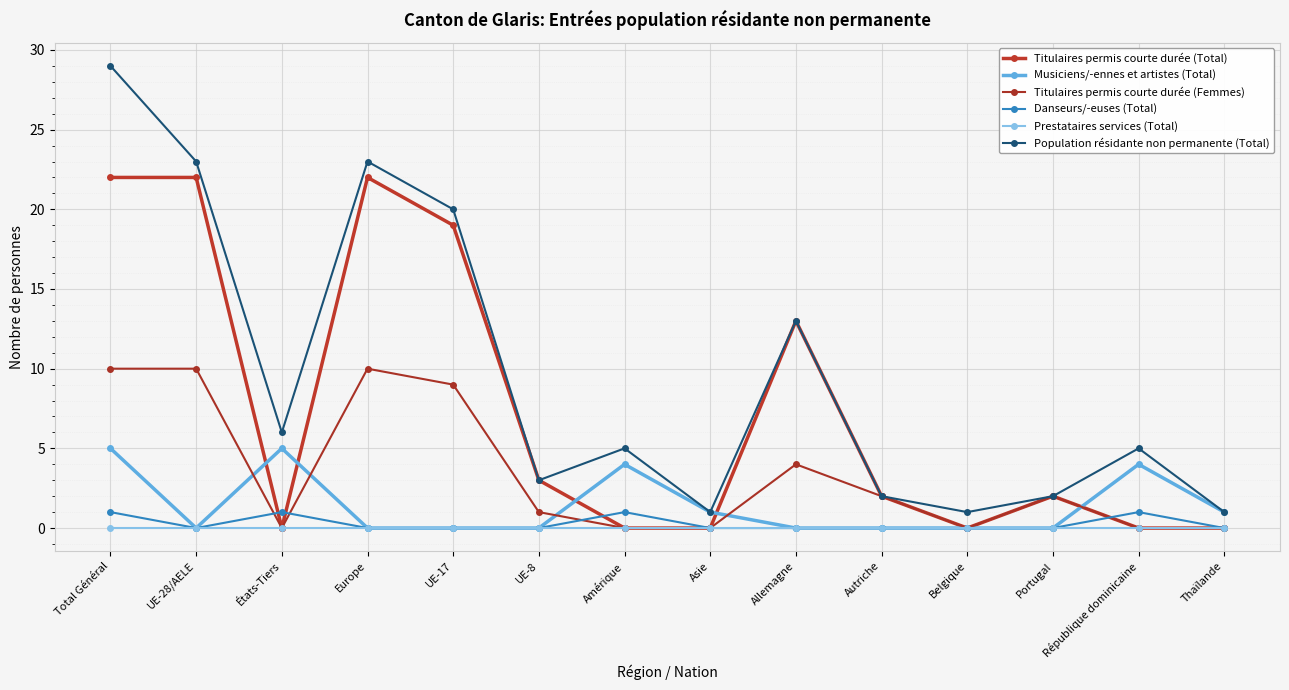

How many data points does each series have?

14